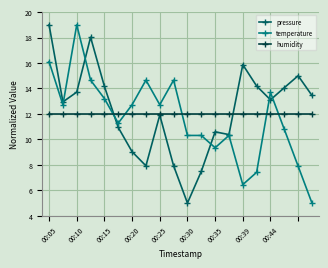

What are all the series names shown in the legend?

pressure, temperature, humidity